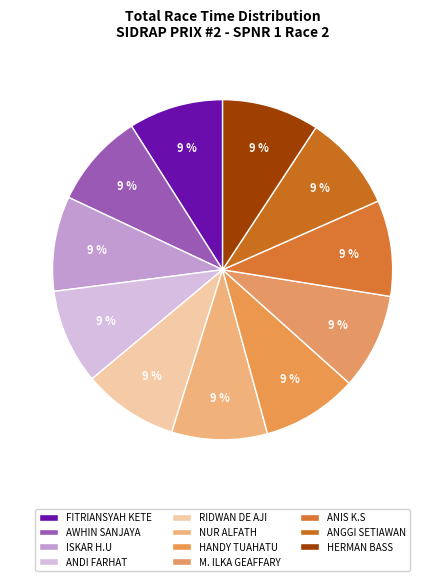

Is it true that ANGGI SETIAWAN is 22% of the pie?

False